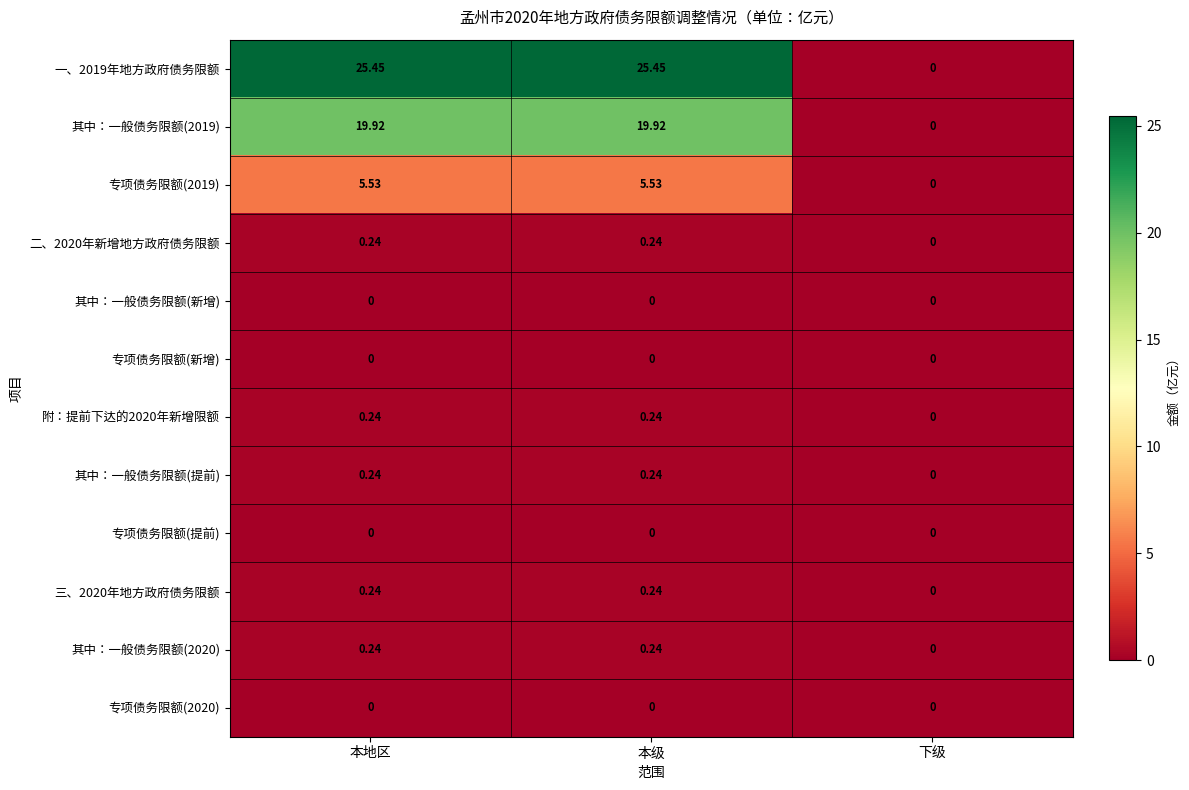

Which series has the largest total across all categories?

一、2019年地方政府债务限额